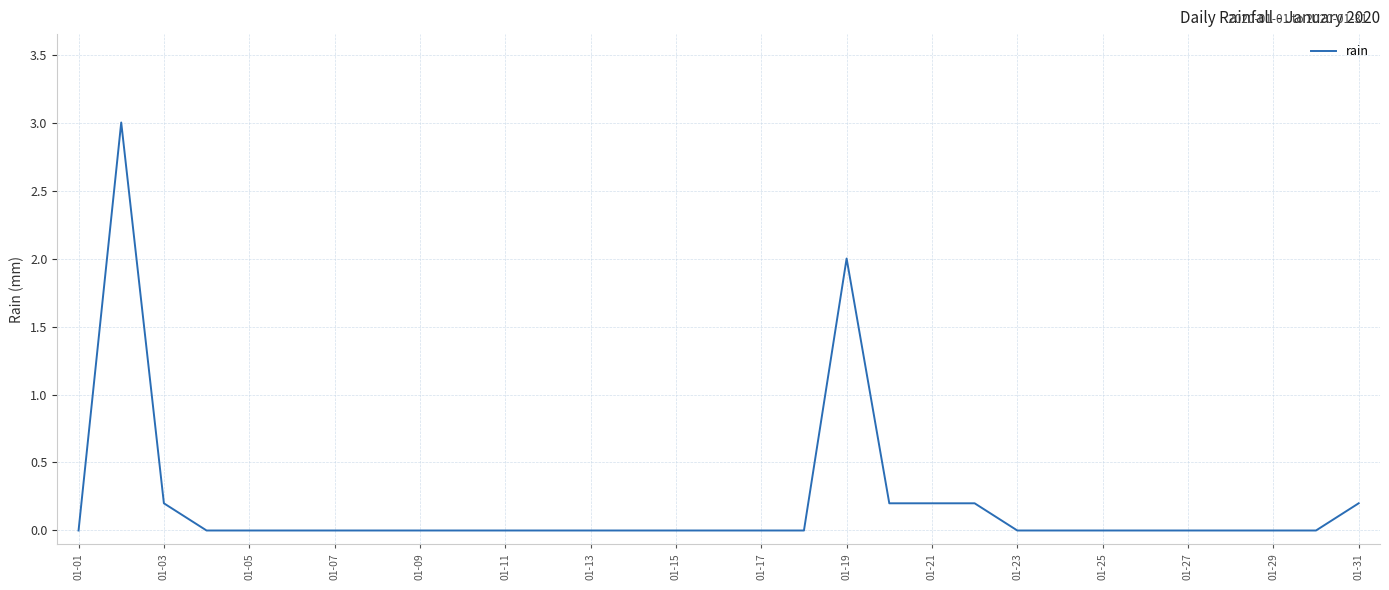

What is the change in value from 01-05 to 01-21?

+0.2